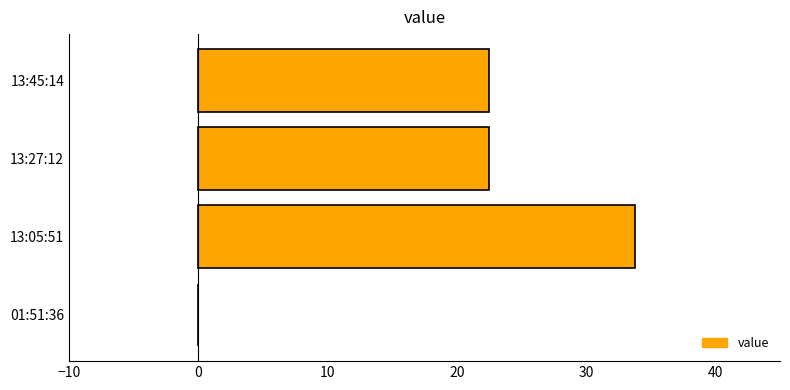

Reading bottom to top, list all the values displayed in this chart.

01:51:36=0.0	13:05:51=33.8	13:27:12=22.5	13:45:14=22.5